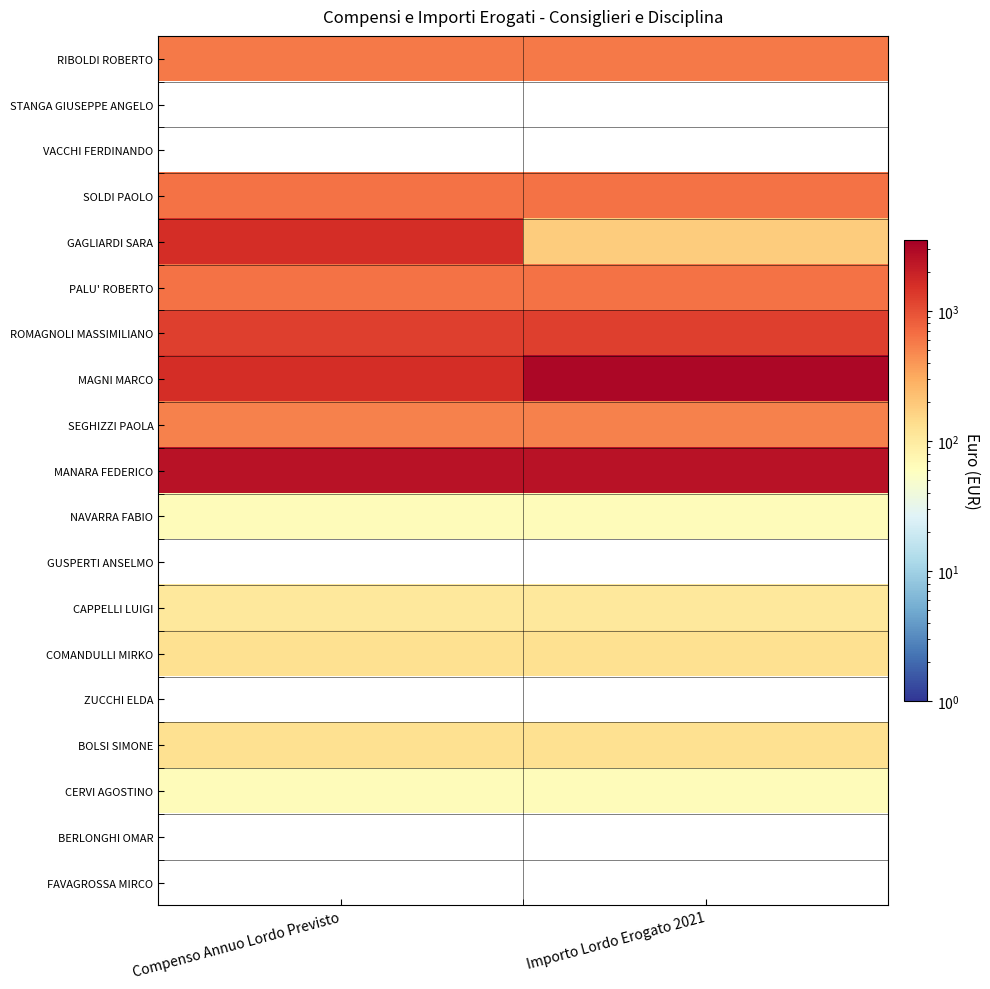

Between Compenso Annuo Lordo Previsto and Importo Lordo Erogato 2021, which is larger?

Compenso Annuo Lordo Previsto